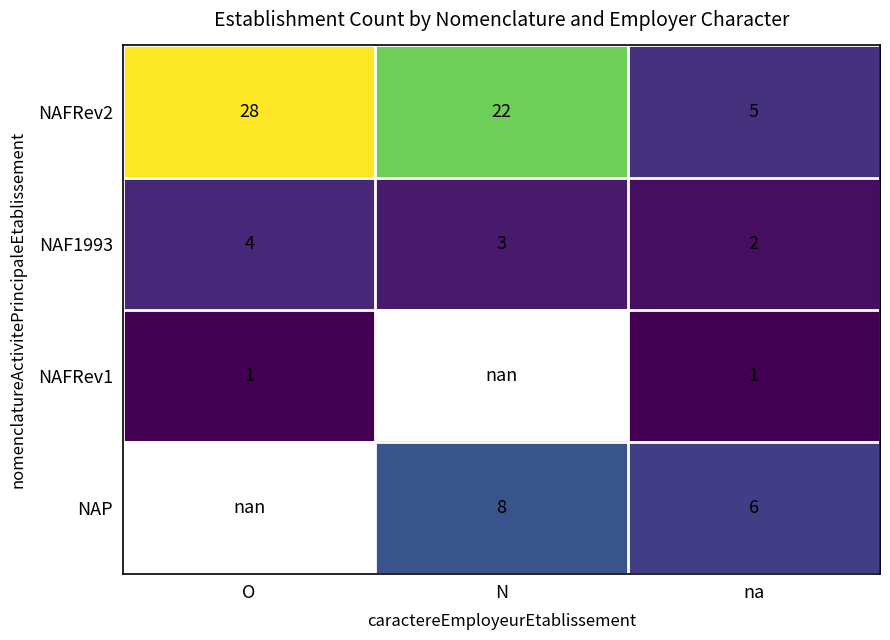

List the labels in order of NAFRev2 value, largest first.

O, N, na